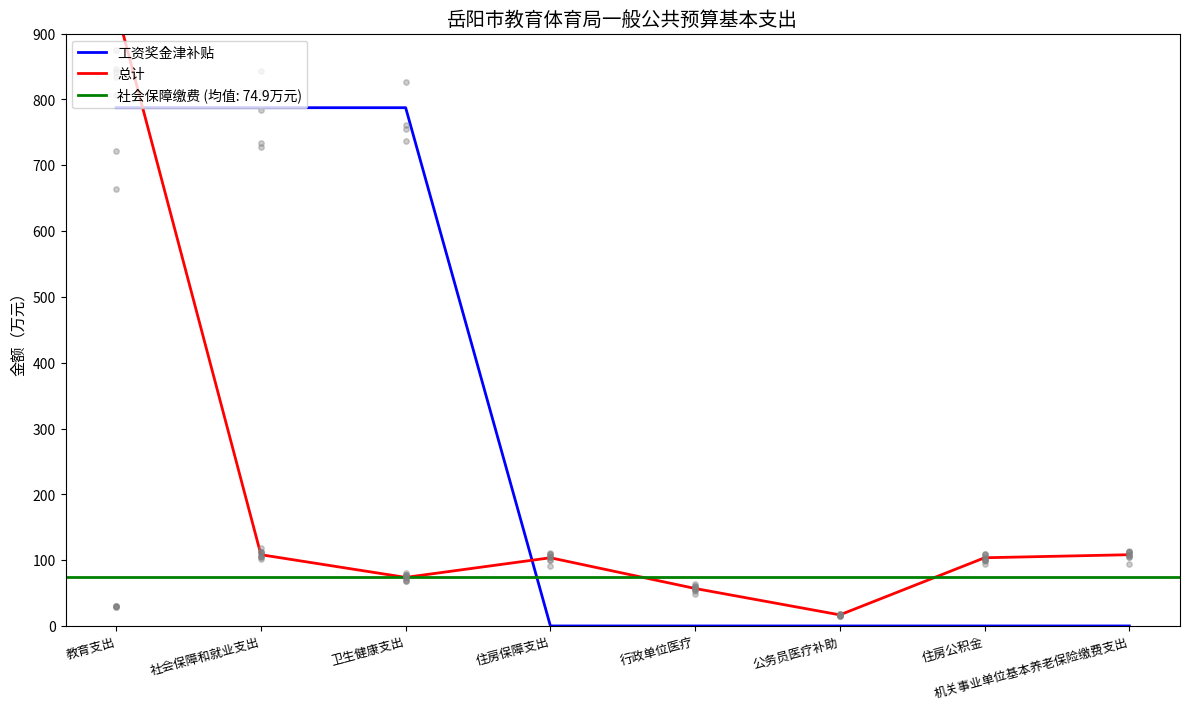

Which series contains the highest Y value?

总计